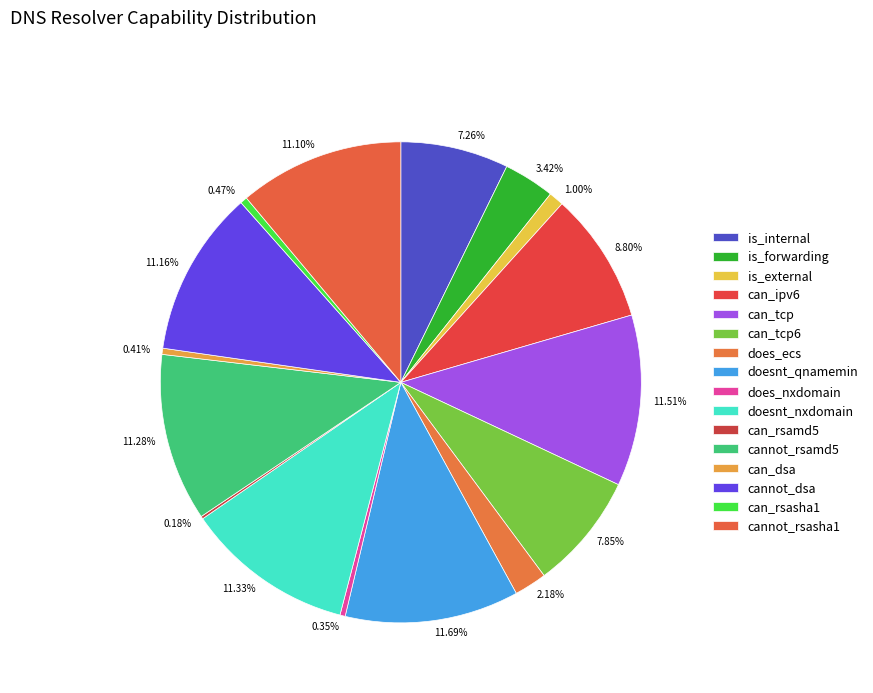

To the nearest percent, what percentage of the pie is doesnt_nxdomain?

11%